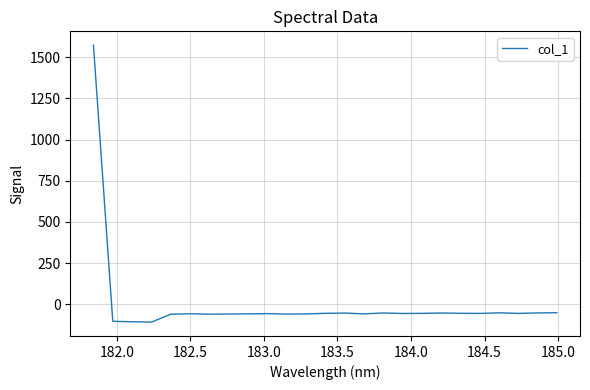

What is the smallest value displayed?

-107.3